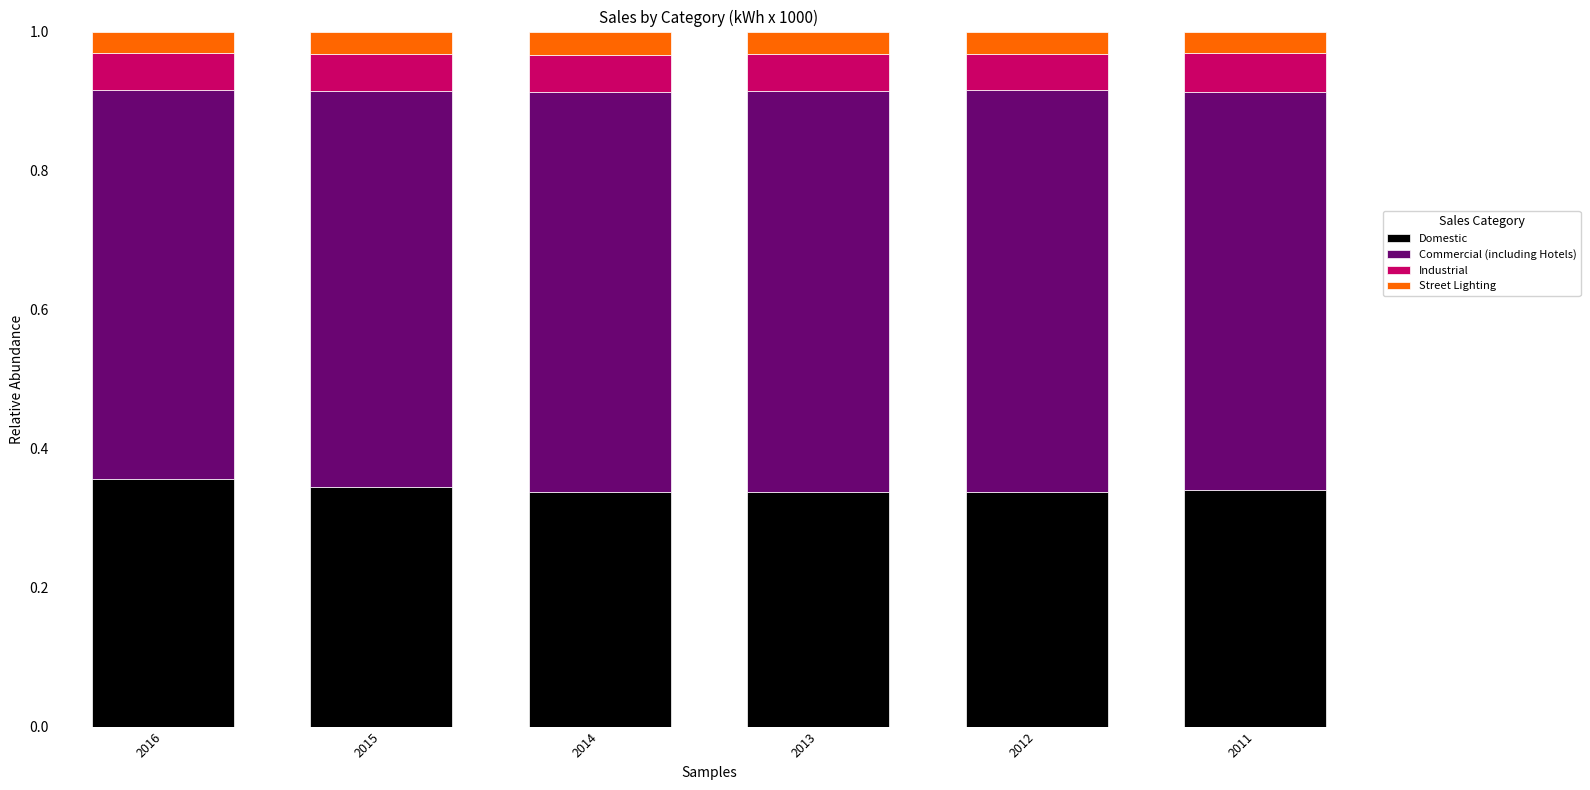

Does the chart contain any negative values?

No